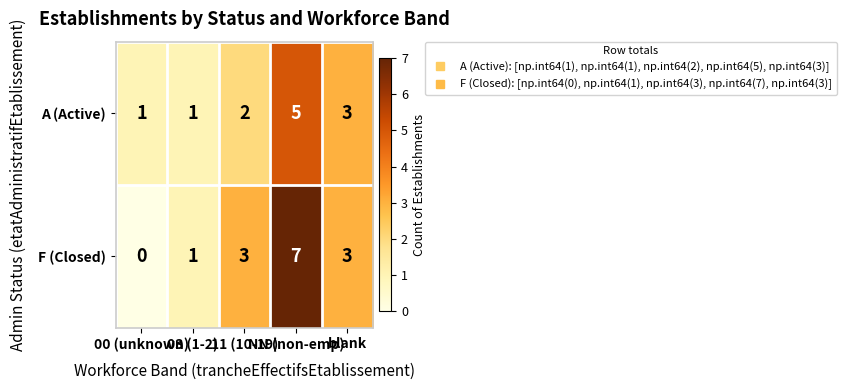

What is the difference between the second highest and minimum values in the F (Closed) series?

3